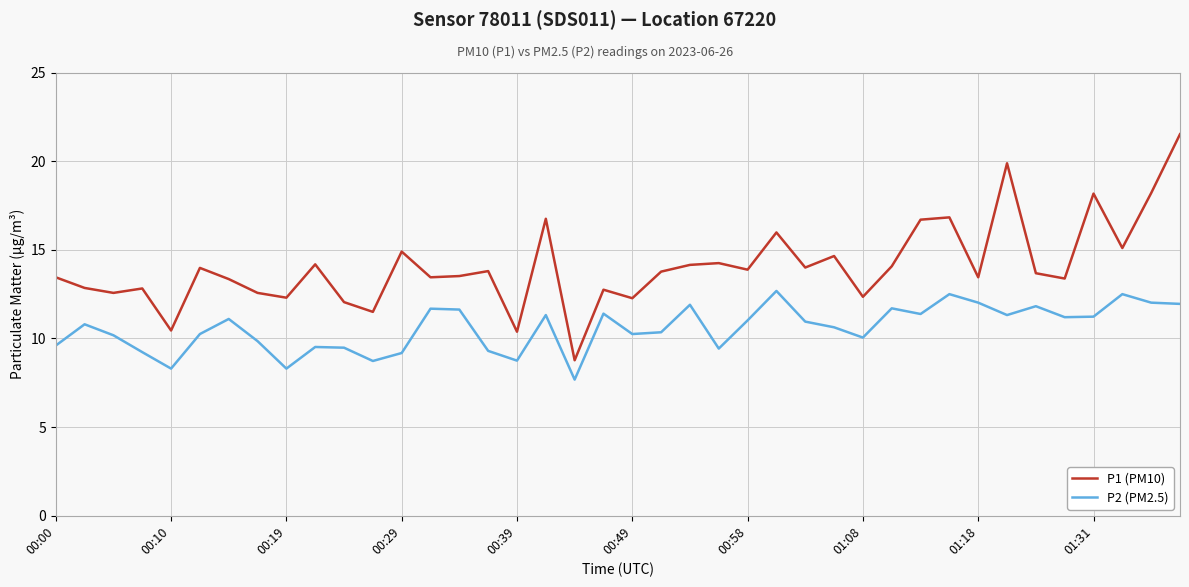

What is the greatest value displayed?

21.5